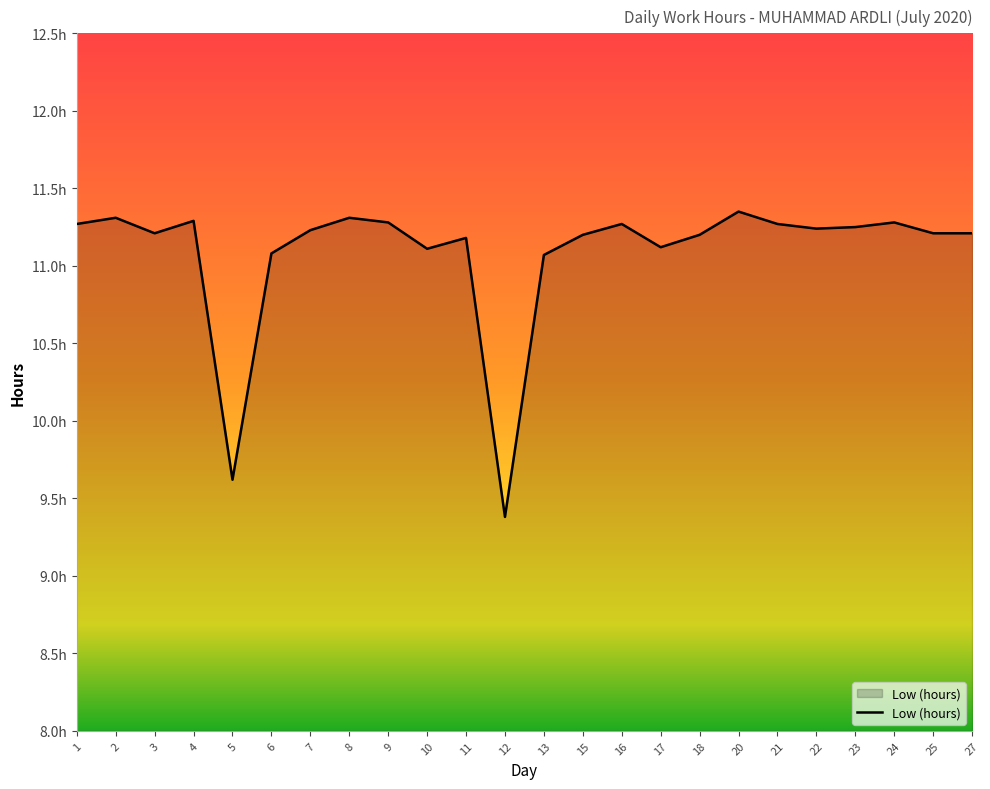

Does the chart display data point markers on the line(s)?

No